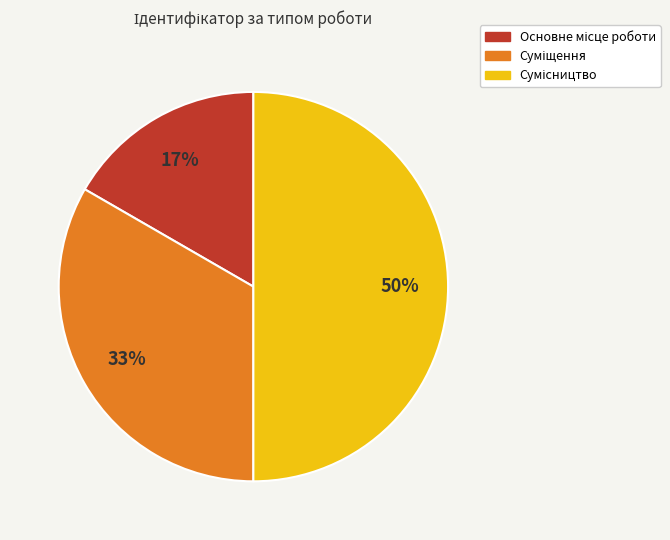

To the nearest percent, what is the average slice percentage?

33%